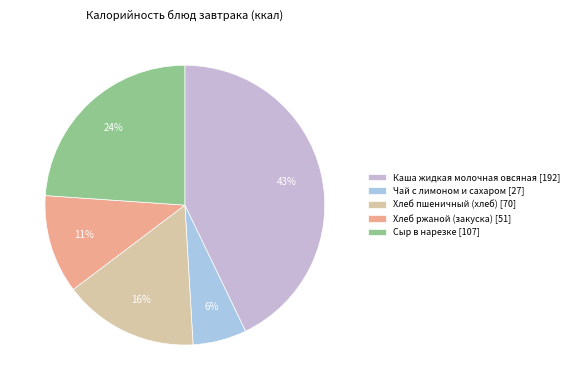

What is the largest slice in the pie chart?

Каша жидкая молочная овсяная